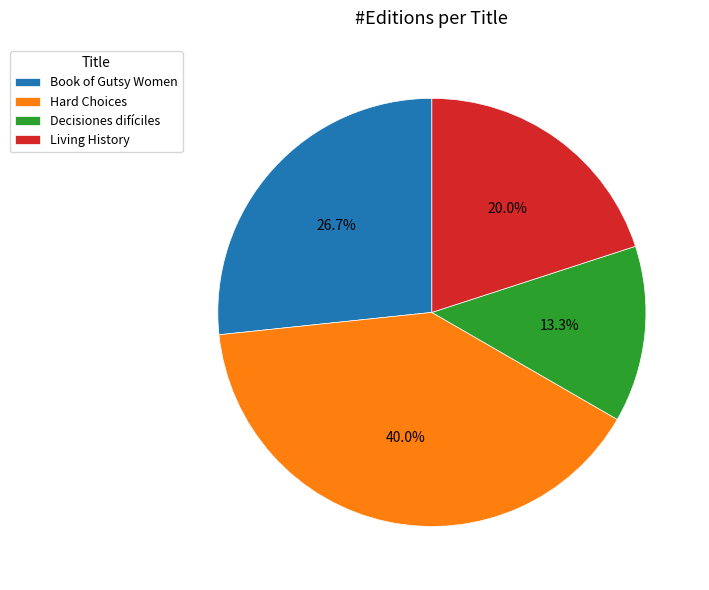

Which category has the smallest portion of the pie?

Decisiones difíciles